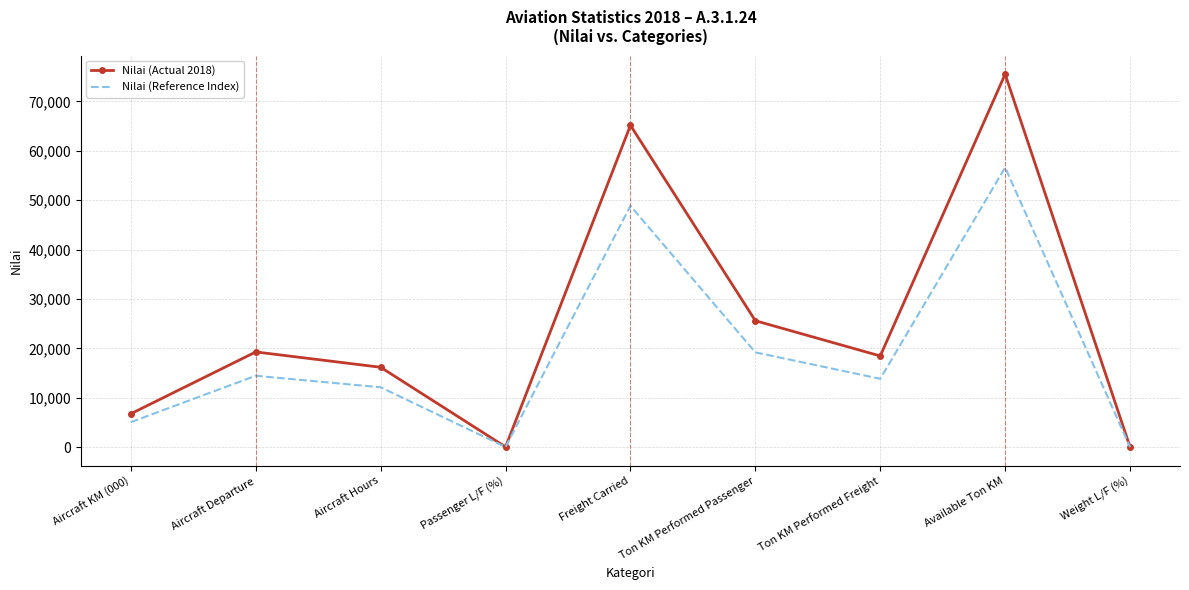

What is the minimum value for Nilai (Actual 2018)?

58.0